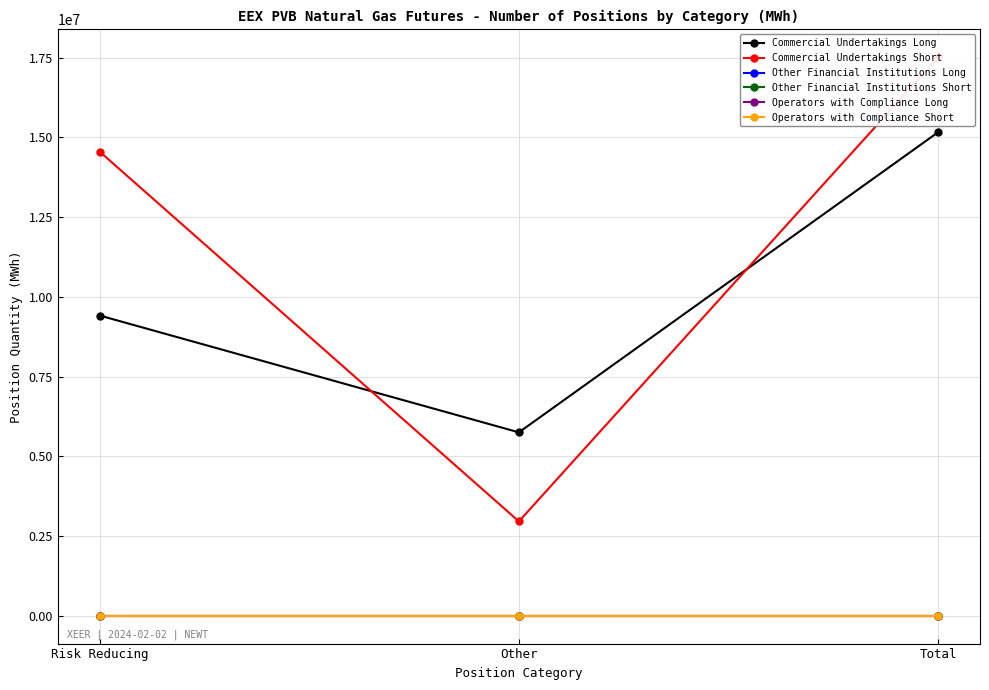

Which series changed the most between Risk Reducing and Other?

Commercial Undertakings Short